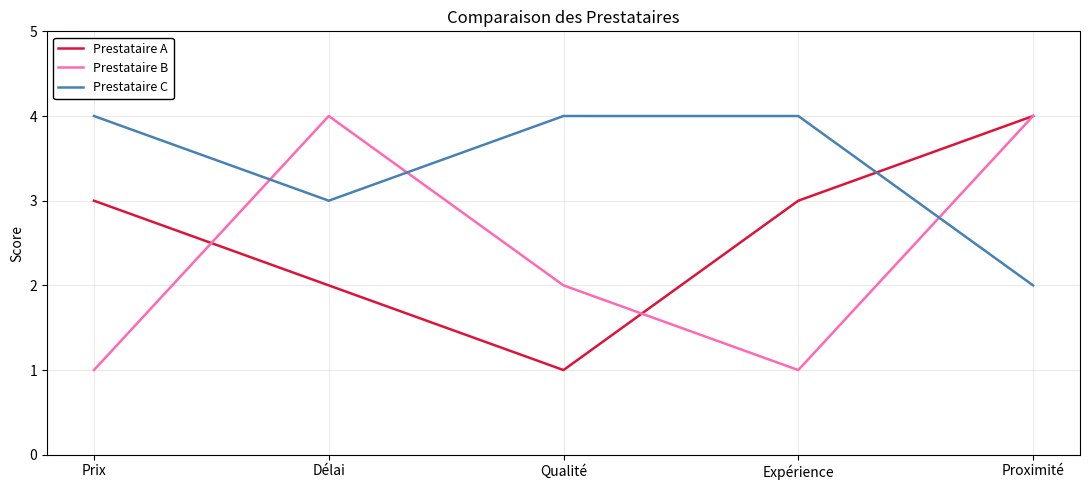

The Prestataire A series shows 2 at Proximité. True or false?

False